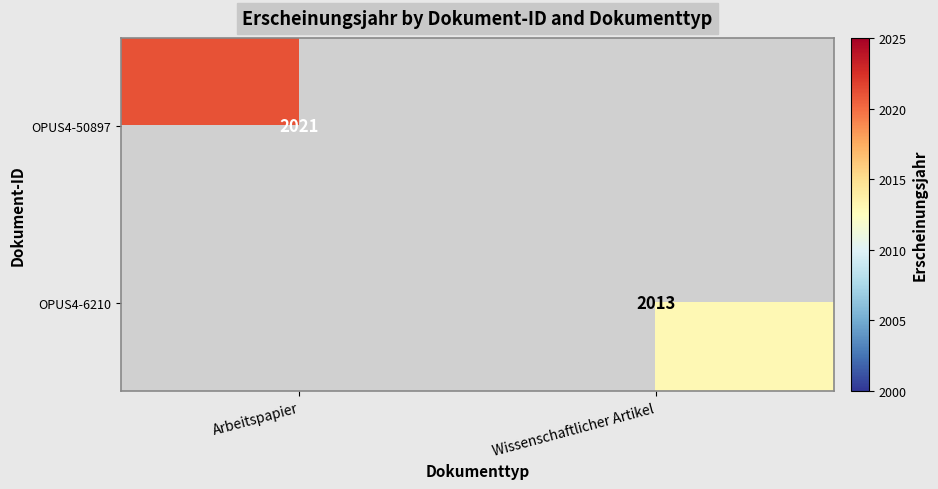

True or false: OPUS4-6210 has a value of 2013 at Wissenschaftlicher Artikel.

True